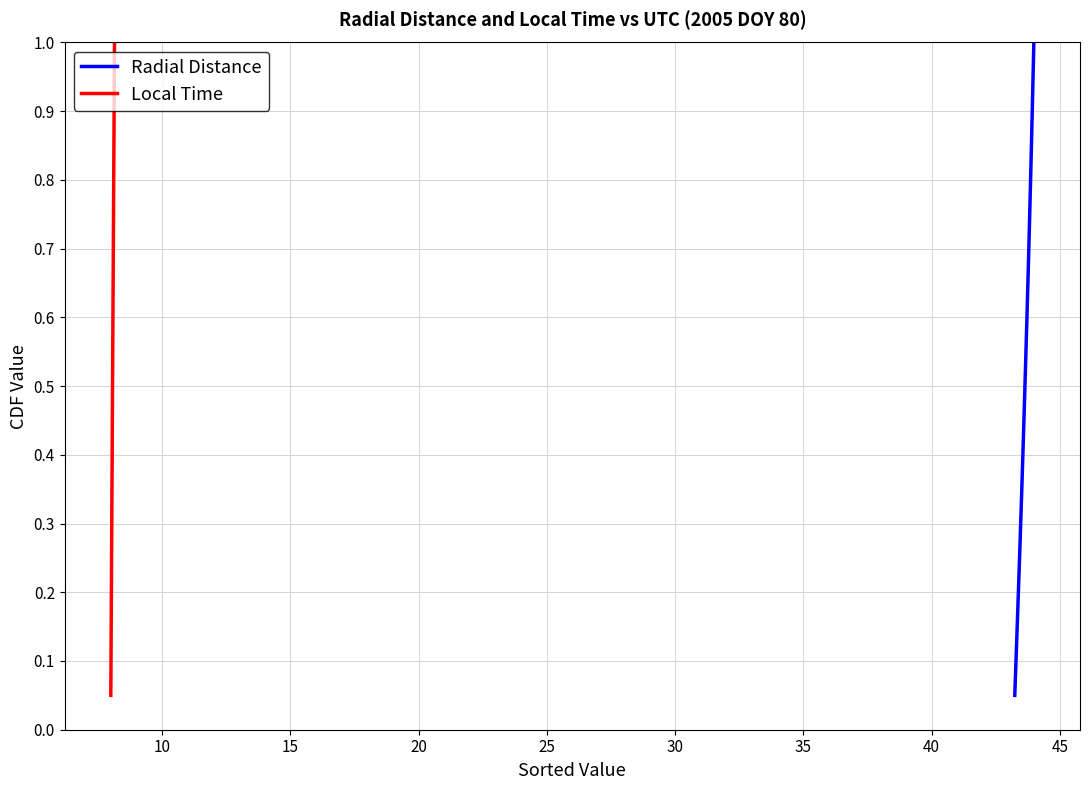

What is the difference between the second highest and second lowest values in the Local Time series?

0.8